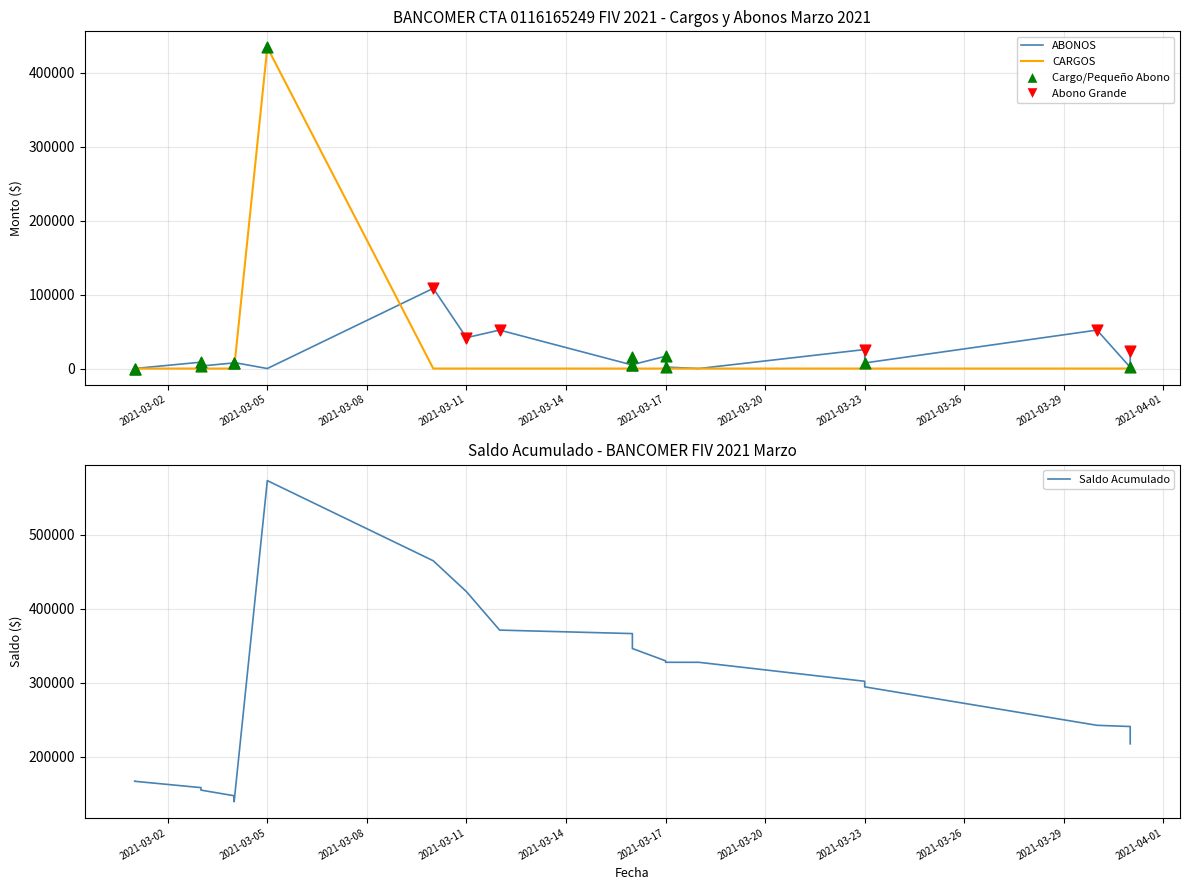

Which series contains the lowest Y value?

ABONOS